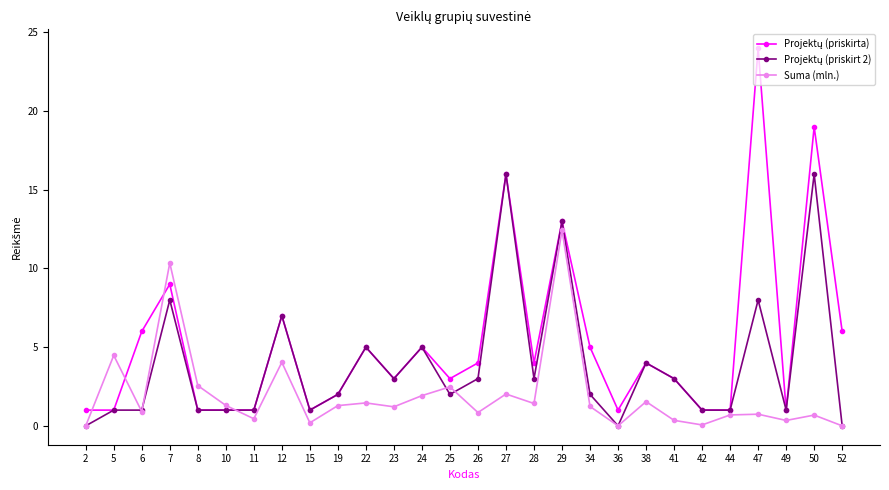

What is the difference between the highest and lowest values at 24?

3.1